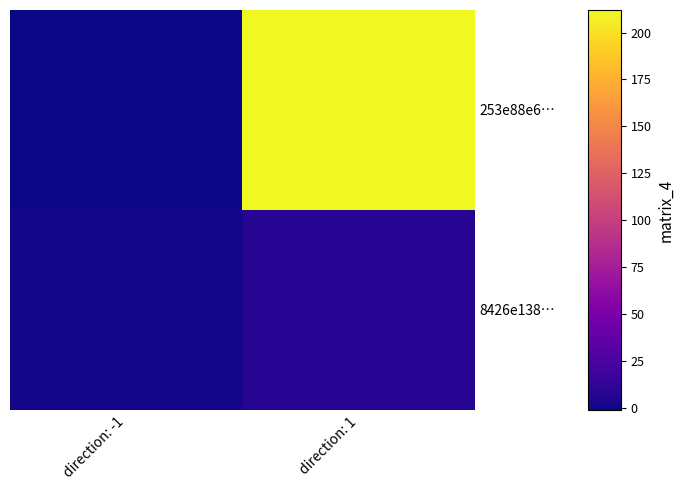

True or false: 253e88e6… has a value of 212 at direction: 1.

True